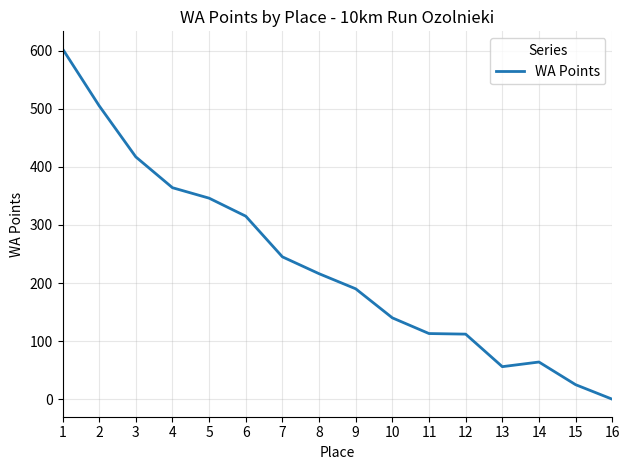

What value does the data have at 12, to the nearest 100?

100